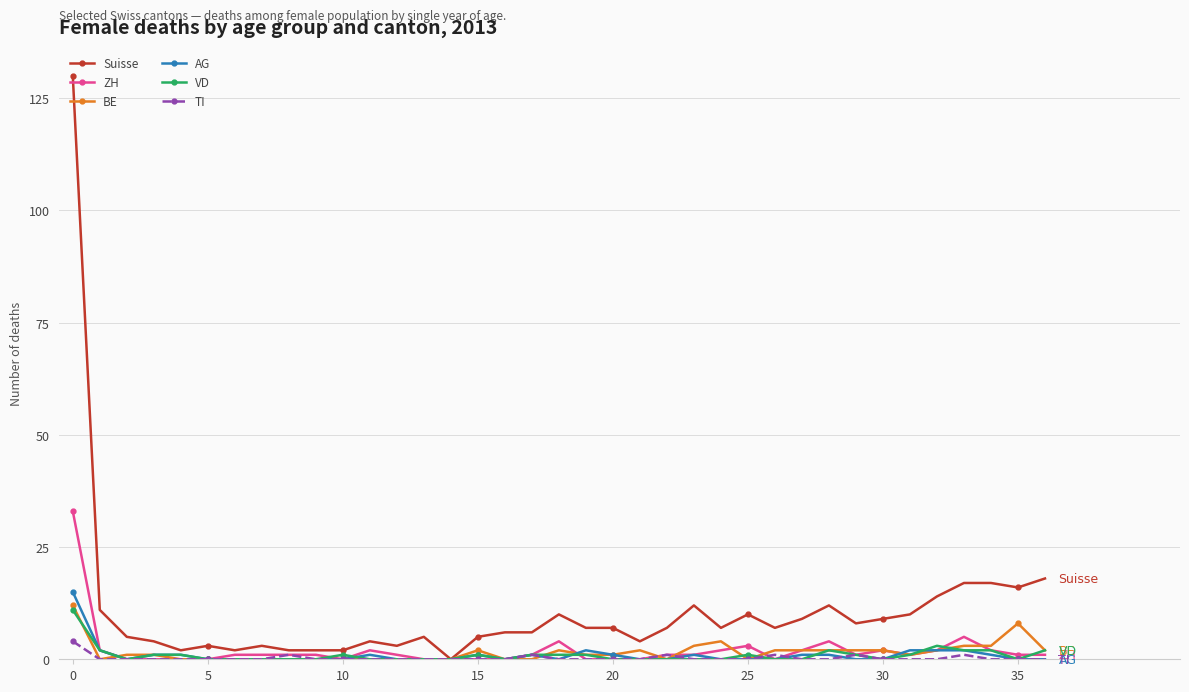

How many distinct data groups are displayed?

6